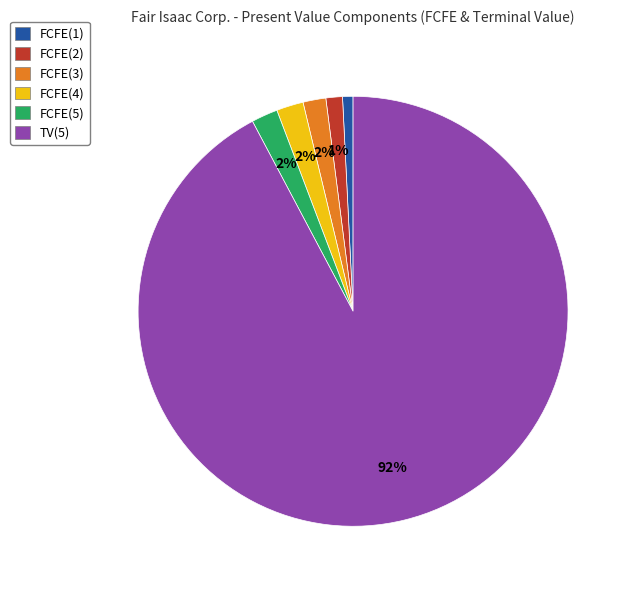

To the nearest percent, what portion does FCFE(4) represent?

2%